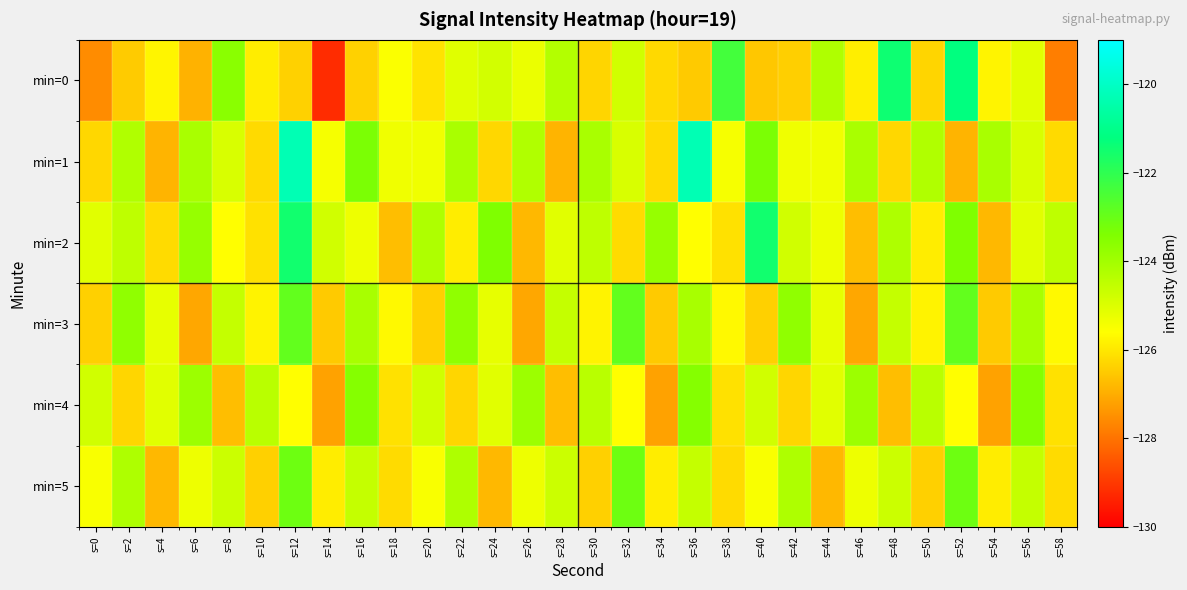

Reading left to right, what are all the values shown in this chart?

min=0: s=0=-127.6	s=2=-126.5	s=4=-125.8	s=6=-126.9	s=8=-123.6	s=10=-125.9	s=12=-126.4	s=14=-129.2	s=16=-126.4	s=18=-125.5	s=20=-126.1	s=22=-125.1	s=24=-124.8	s=26=-125.3	s=28=-124.3	s=30=-126.3	s=32=-124.8	s=34=-126.2	s=36=-126.5	s=38=-122.4	s=40=-126.6	s=42=-126.4	s=44=-124.2	s=46=-125.9	s=48=-121.4	s=50=-126.3	s=52=-121.2	s=54=-125.8	s=56=-125.1	s=58=-127.8
min=1: s=0=-126.3	s=2=-124.3	s=4=-126.9	s=6=-124.1	s=8=-124.9	s=10=-126.2	s=12=-120.3	s=14=-125.5	s=16=-123.3	s=18=-125.3	s=20=-125.3	s=22=-124.1	s=24=-126.3	s=26=-124.3	s=28=-126.9	s=30=-124.1	s=32=-124.9	s=34=-126.2	s=36=-120.3	s=38=-125.5	s=40=-123.3	s=42=-125.3	s=44=-125.3	s=46=-124.1	s=48=-126.3	s=50=-124.3	s=52=-126.9	s=54=-124.1	s=56=-124.9	s=58=-126.2
min=2: s=0=-125.1	s=2=-124.5	s=4=-126.2	s=6=-123.8	s=8=-125.6	s=10=-126.1	s=12=-121.5	s=14=-124.8	s=16=-125.3	s=18=-126.7	s=20=-124.2	s=22=-125.9	s=24=-123.4	s=26=-126.8	s=28=-125.1	s=30=-124.5	s=32=-126.2	s=34=-123.8	s=36=-125.6	s=38=-126.1	s=40=-121.5	s=42=-124.8	s=44=-125.3	s=46=-126.7	s=48=-124.2	s=50=-125.9	s=52=-123.4	s=54=-126.8	s=56=-125.1	s=58=-124.5
min=3: s=0=-126.4	s=2=-123.7	s=4=-125.2	s=6=-127.1	s=8=-124.6	s=10=-125.8	s=12=-122.9	s=14=-126.5	s=16=-124.1	s=18=-125.7	s=20=-126.4	s=22=-123.7	s=24=-125.2	s=26=-127.1	s=28=-124.6	s=30=-125.8	s=32=-122.9	s=34=-126.5	s=36=-124.1	s=38=-125.7	s=40=-126.4	s=42=-123.7	s=44=-125.2	s=46=-127.1	s=48=-124.6	s=50=-125.8	s=52=-122.9	s=54=-126.5	s=56=-124.1	s=58=-125.7
min=4: s=0=-124.8	s=2=-126.3	s=4=-125.1	s=6=-123.9	s=8=-126.7	s=10=-124.4	s=12=-125.6	s=14=-127.2	s=16=-123.5	s=18=-126.1	s=20=-124.8	s=22=-126.3	s=24=-125.1	s=26=-123.9	s=28=-126.7	s=30=-124.4	s=32=-125.6	s=34=-127.2	s=36=-123.5	s=38=-126.1	s=40=-124.8	s=42=-126.3	s=44=-125.1	s=46=-123.9	s=48=-126.7	s=50=-124.4	s=52=-125.6	s=54=-127.2	s=56=-123.5	s=58=-126.1
min=5: s=0=-125.5	s=2=-124.2	s=4=-126.8	s=6=-125.3	s=8=-124.7	s=10=-126.4	s=12=-123.1	s=14=-125.9	s=16=-124.6	s=18=-126.2	s=20=-125.5	s=22=-124.2	s=24=-126.8	s=26=-125.3	s=28=-124.7	s=30=-126.4	s=32=-123.1	s=34=-125.9	s=36=-124.6	s=38=-126.2	s=40=-125.5	s=42=-124.2	s=44=-126.8	s=46=-125.3	s=48=-124.7	s=50=-126.4	s=52=-123.1	s=54=-125.9	s=56=-124.6	s=58=-126.2